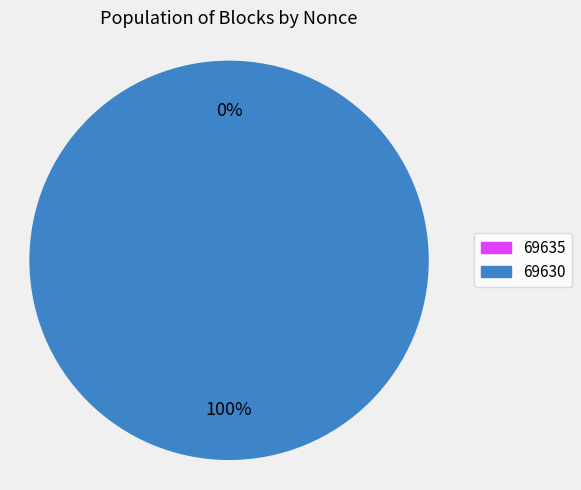

True or false: 69630 accounts for 99% of the total.

False